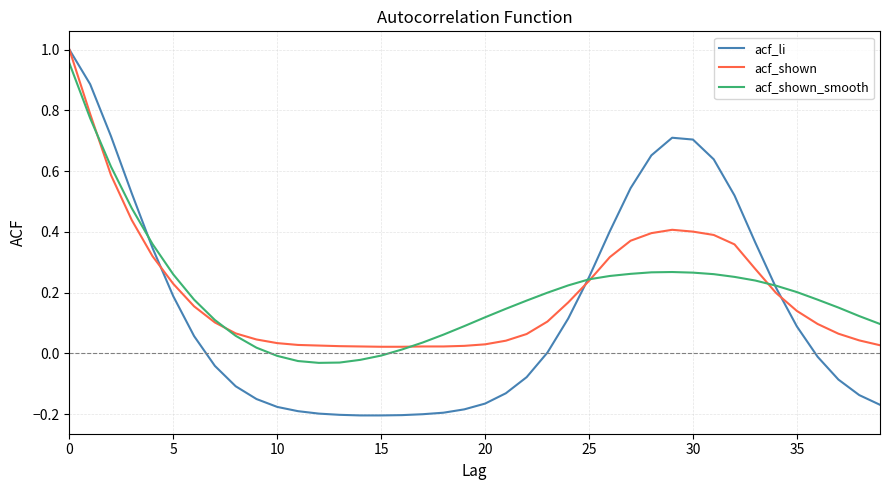

Which series has the widest spread of values?

acf_li